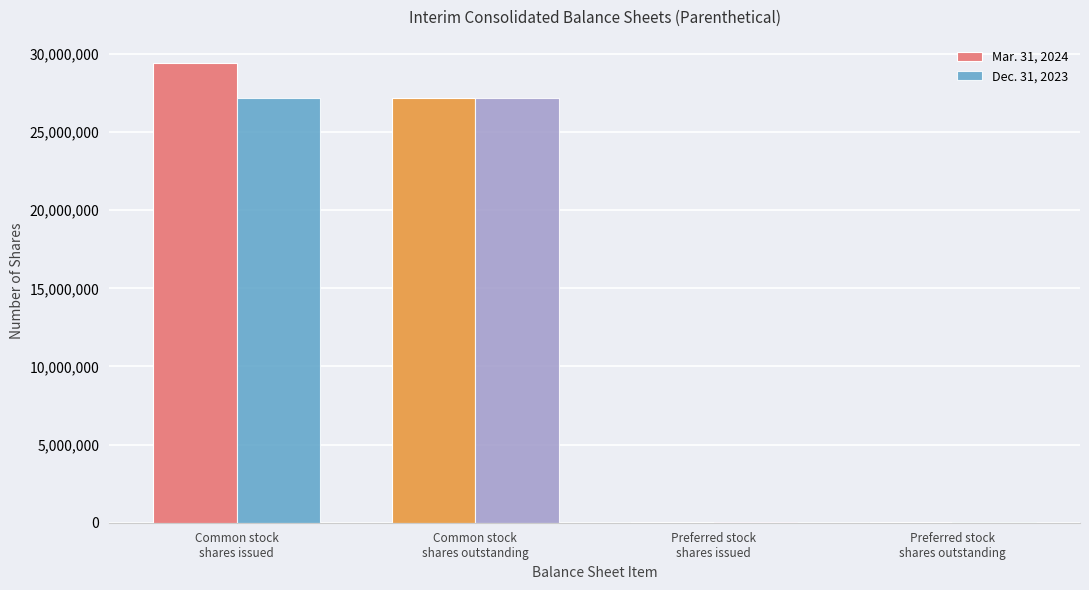

What is the greatest value displayed?

29439740